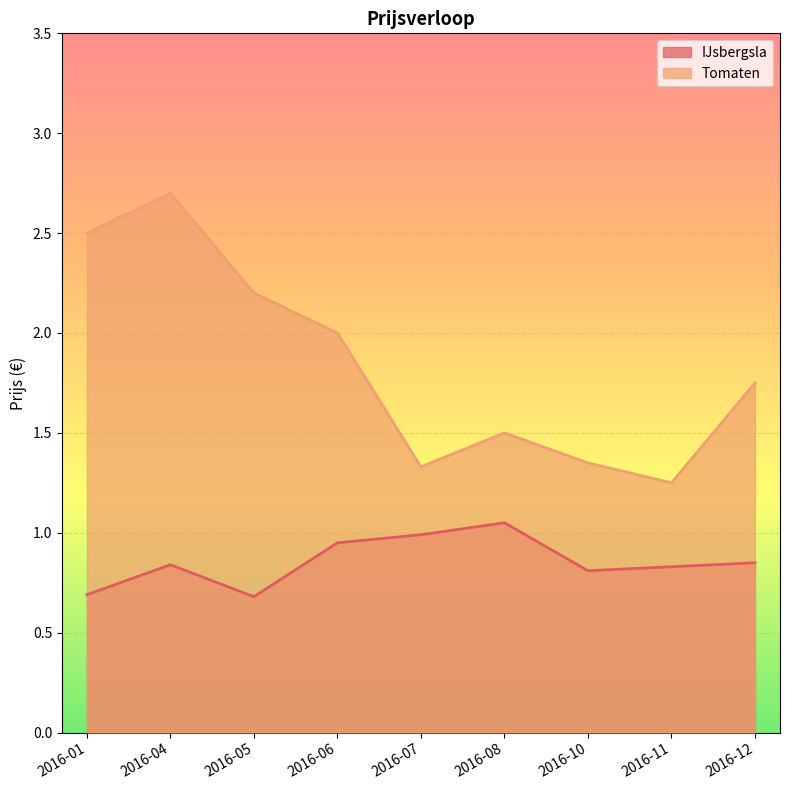

What is the sum of the Tomaten values at 2016-04 and 2016-06?

4.7